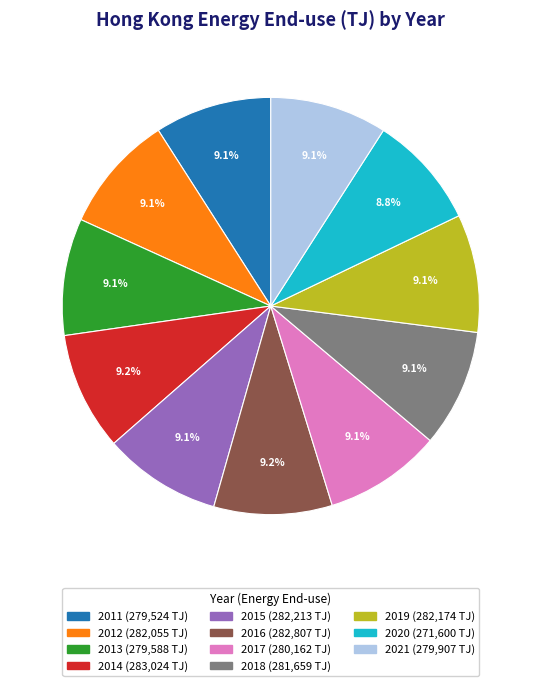

Approximately how many times larger is the value at 2014 compared to 2013?

1.0